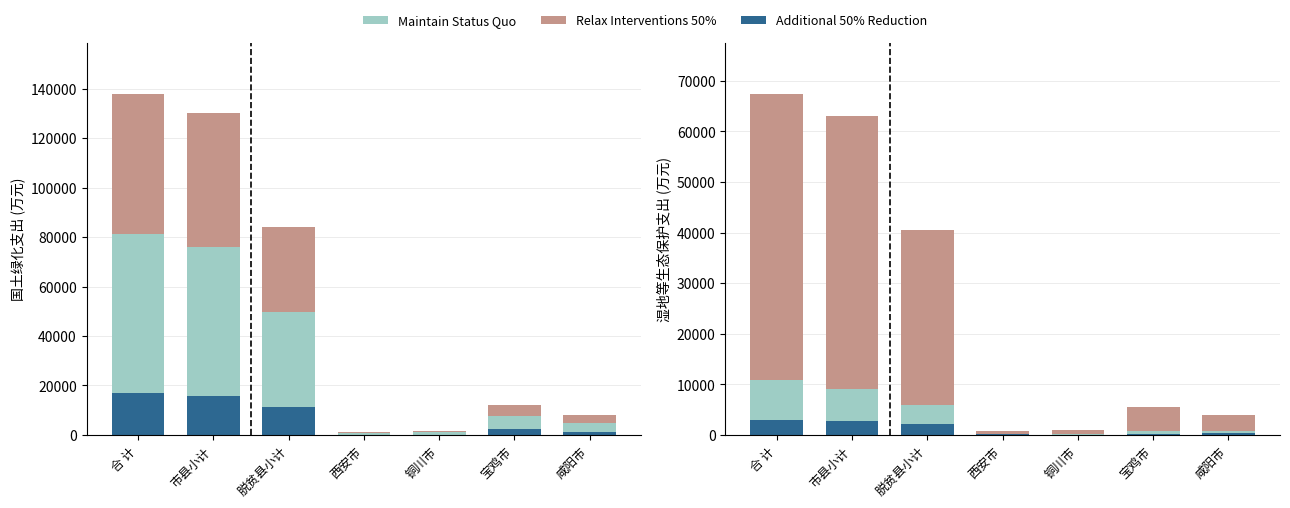

What is the smallest value displayed?

40.0